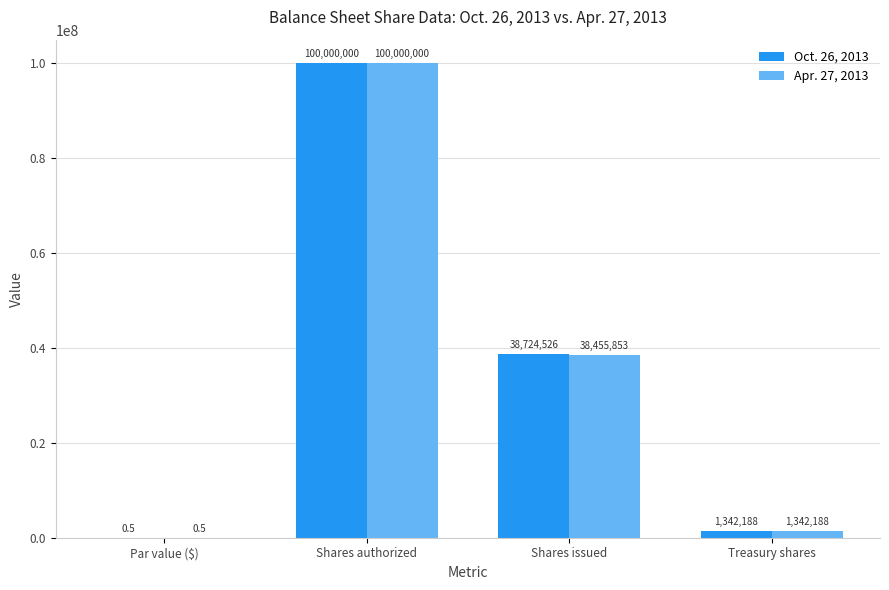

Reading right to left, list all the values displayed in this chart.

Oct. 26, 2013: Treasury shares=1342188.0	Shares issued=38724526.0	Shares authorized=100000000.0	Par value ($)=0.5
Apr. 27, 2013: Treasury shares=1342188.0	Shares issued=38455853.0	Shares authorized=100000000.0	Par value ($)=0.5